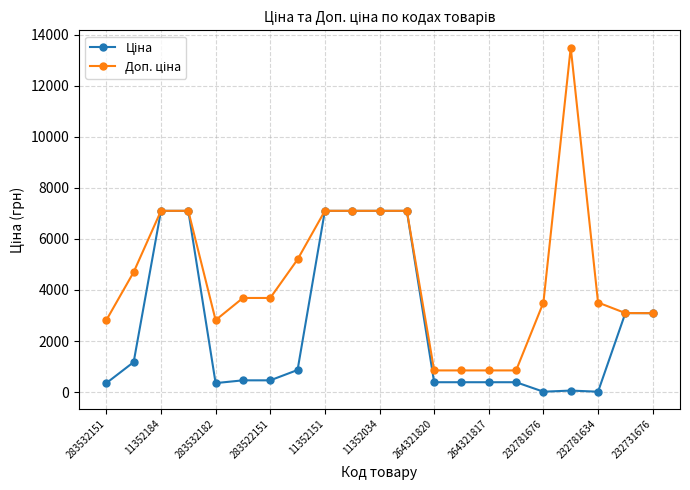

What is the minimum value shown in the chart?

15.6